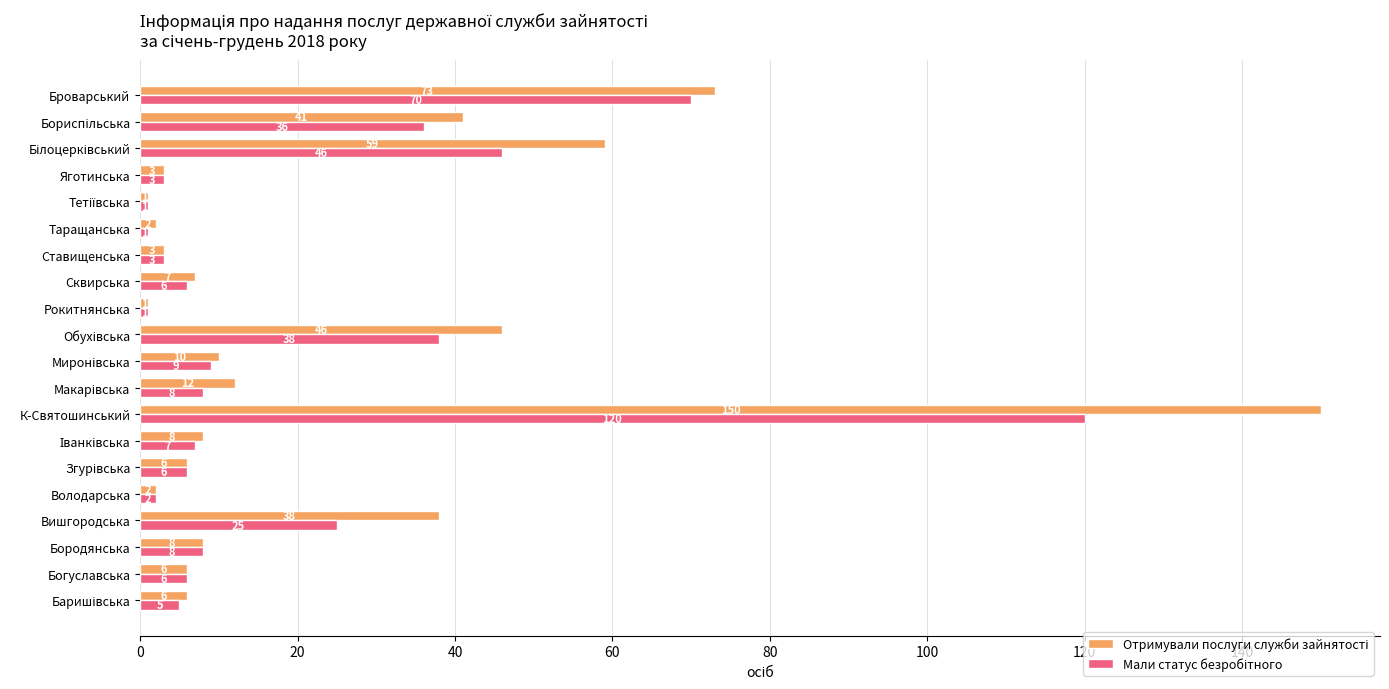

What is the total value across all series at Броварський?

143